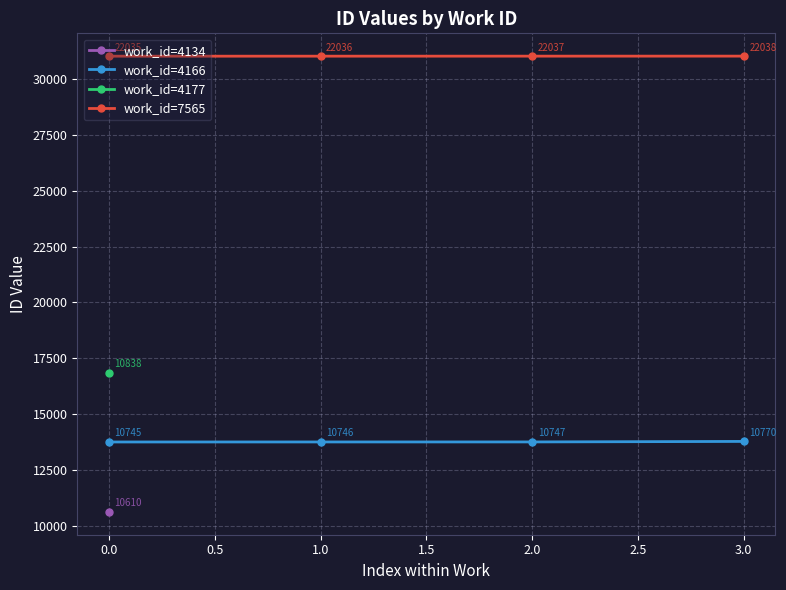

What value does the work_id=4166 series have at 3.0?

13770